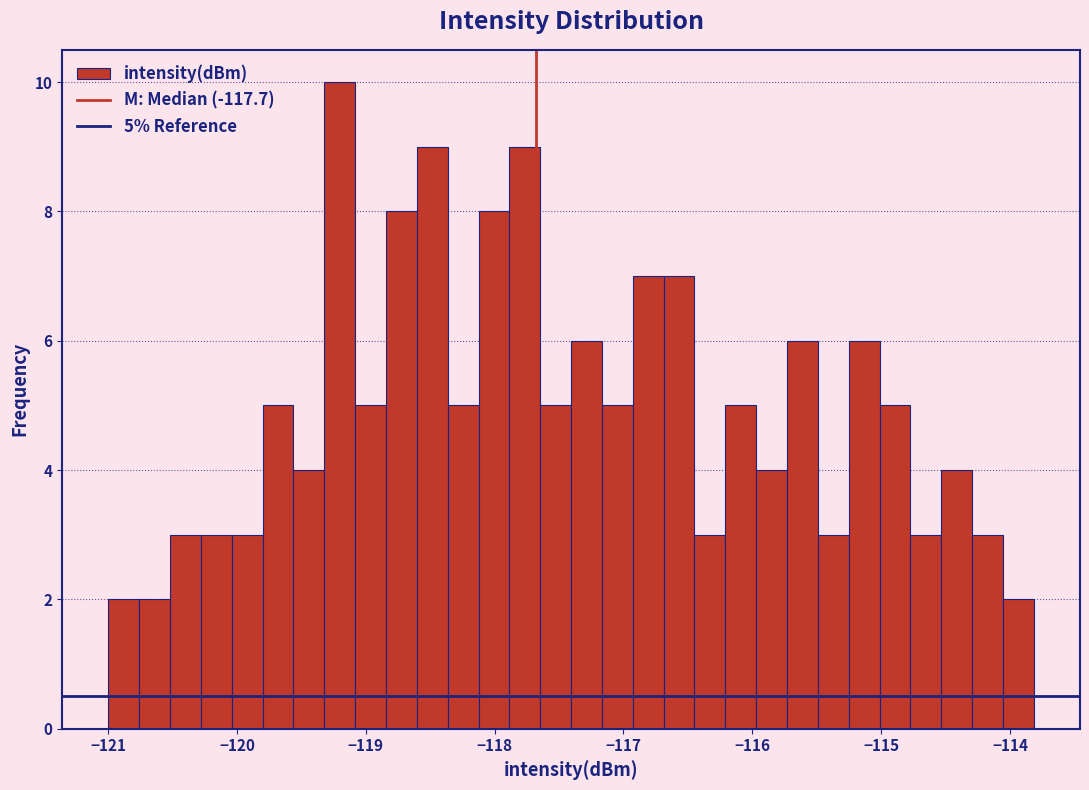

Read against the x-axis, roughly where is the centre of the tallest bar?

-119.2